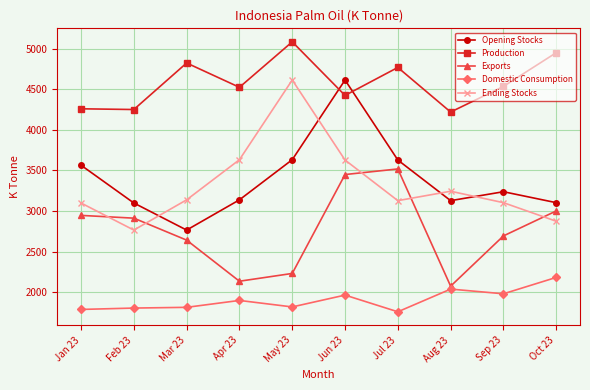

Is the value of Exports at Oct 23 greater than the value of Production at May 23?

No